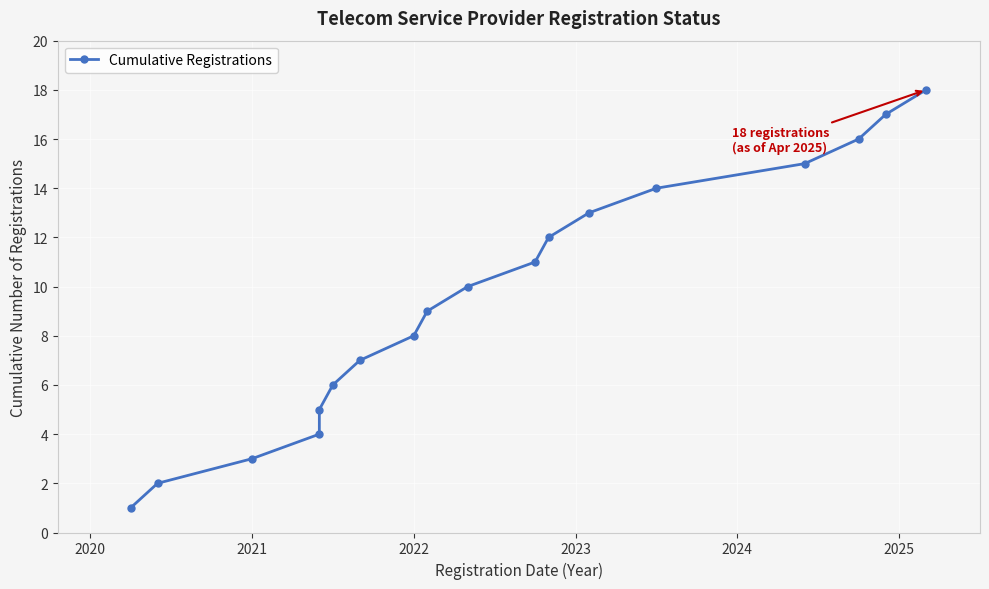

True or false: the data has more than 0 interior local peaks.

False